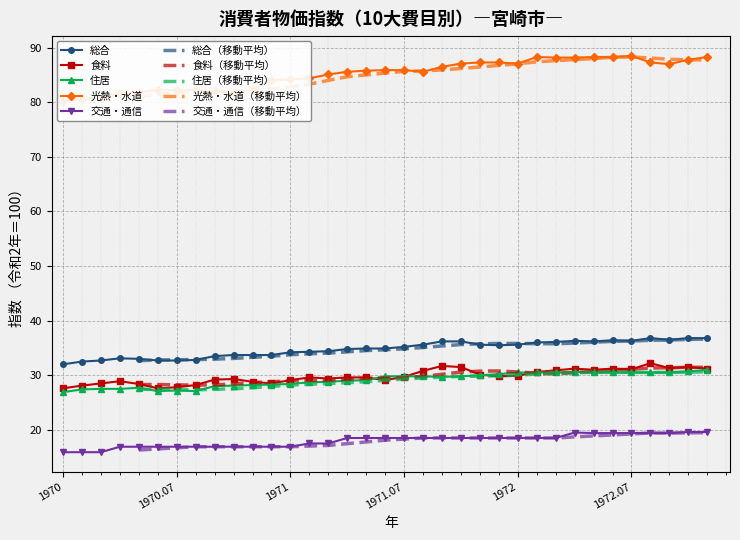

True or false: 住居 and 総合 intersect in this chart.

False